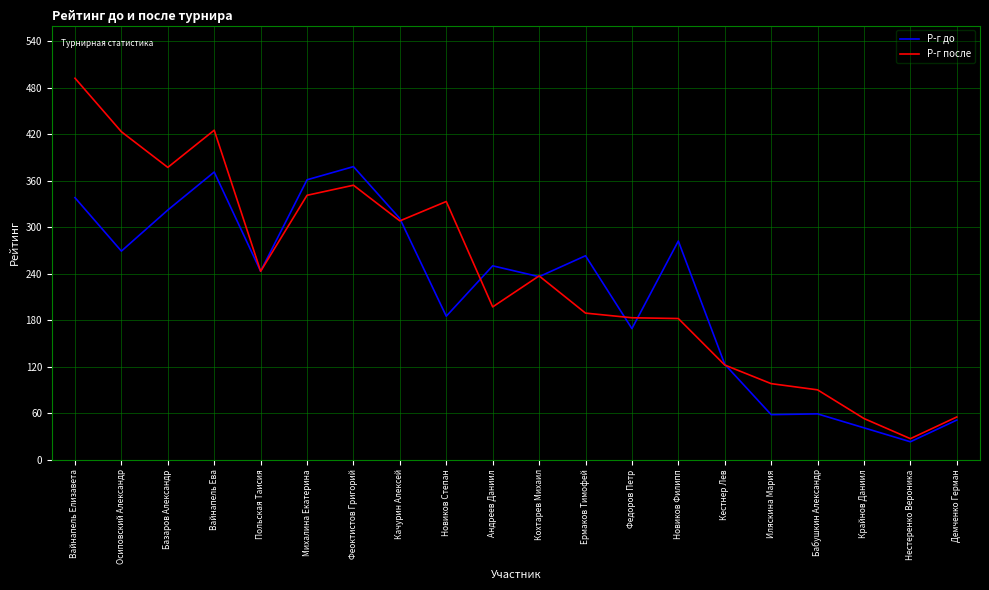

True or false: Р-г после has a value of 84 at Демченко Герман.

False